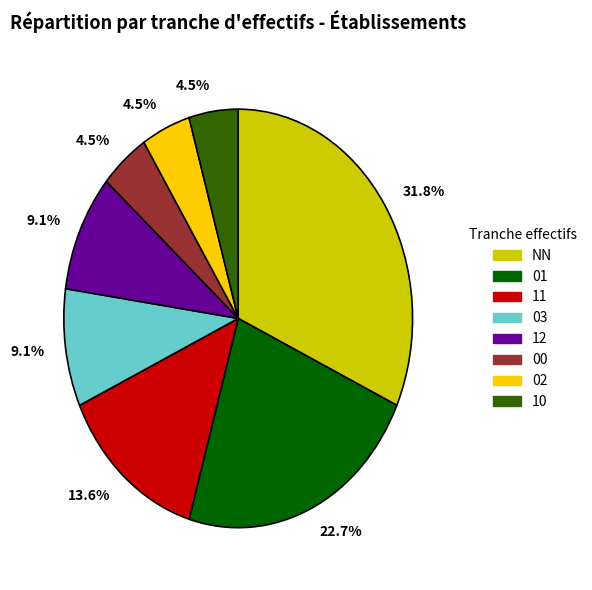

Does any single category account for the majority?

No